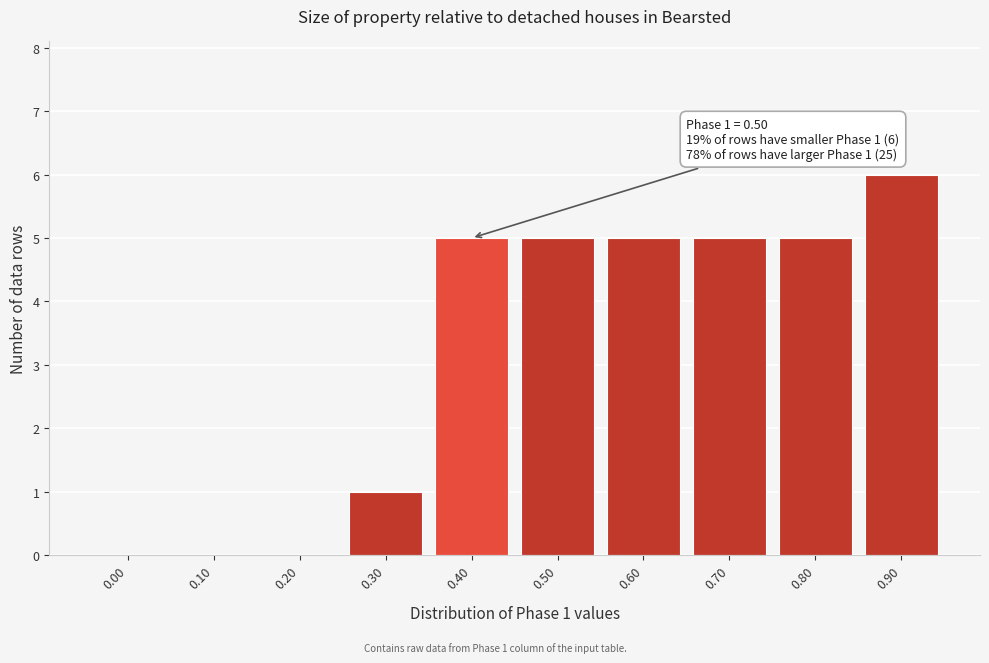

Reading left to right, transcribe all the data shown in this chart.

0.00=0	0.10=0	0.20=0	0.30=1	0.40=5	0.50=5	0.60=5	0.70=5	0.80=5	0.90=6